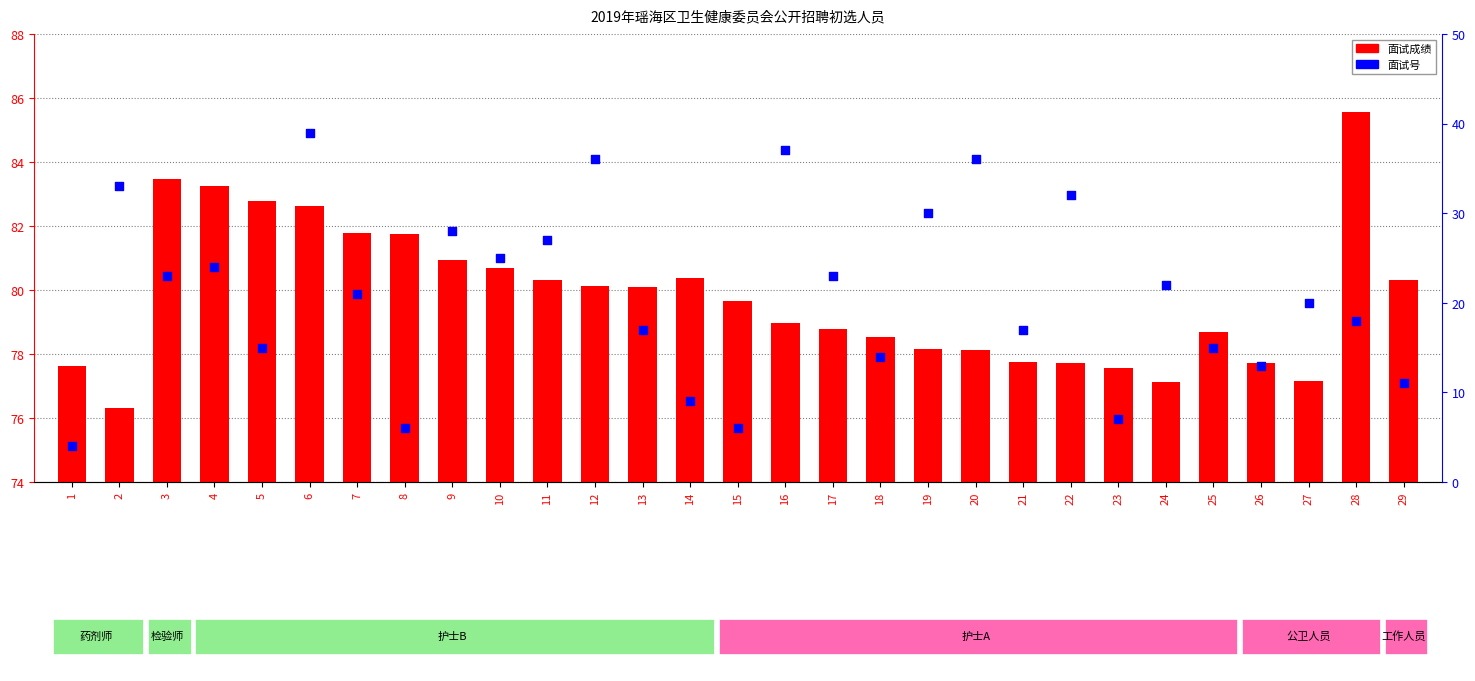

Which series has the widest spread of Y values?

面试号